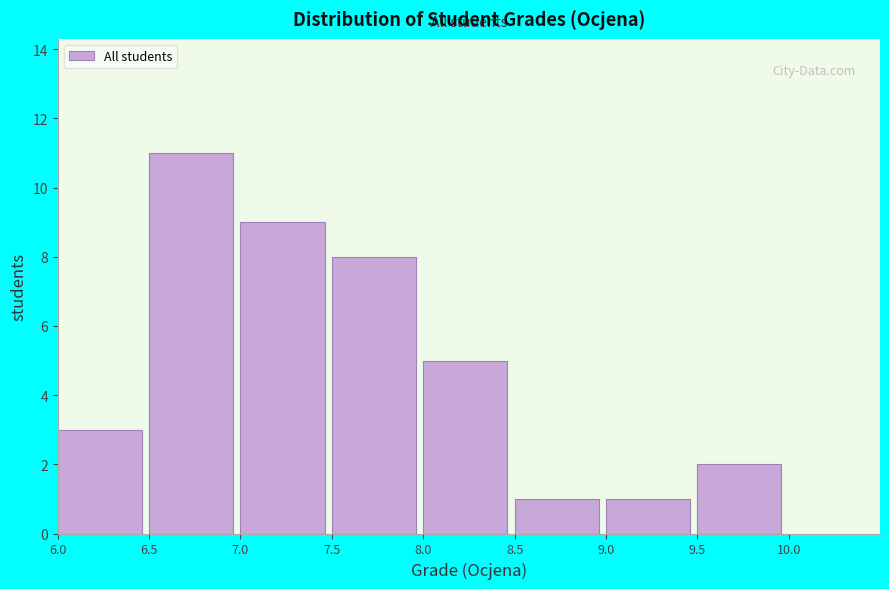

Over which range of the x-axis is the bar tallest?

6.5 to 7.0